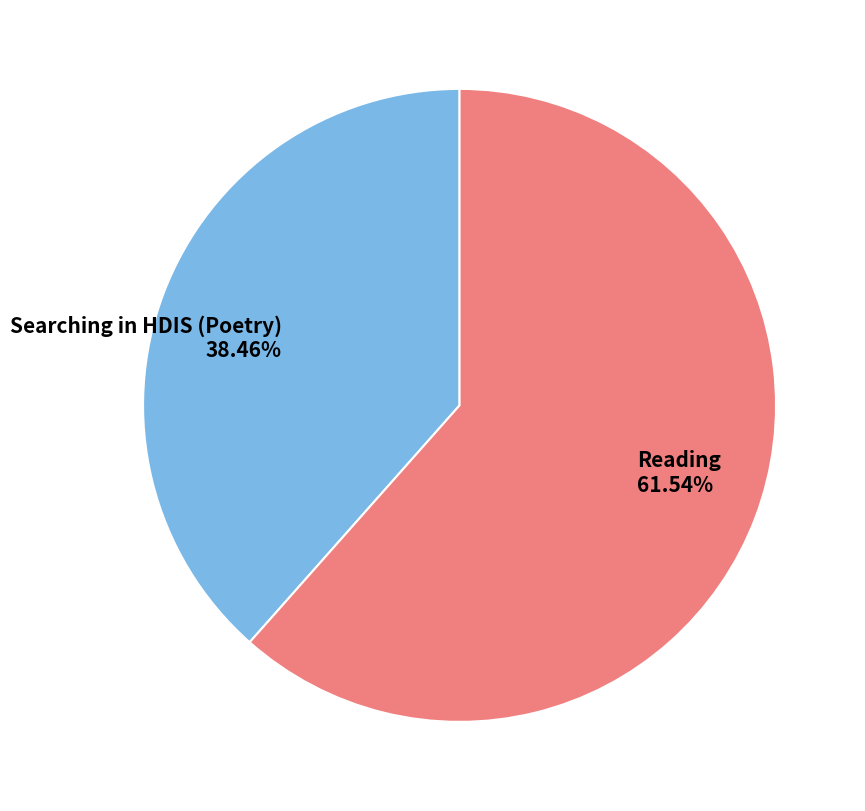

Is there a majority slice in this chart?

Yes